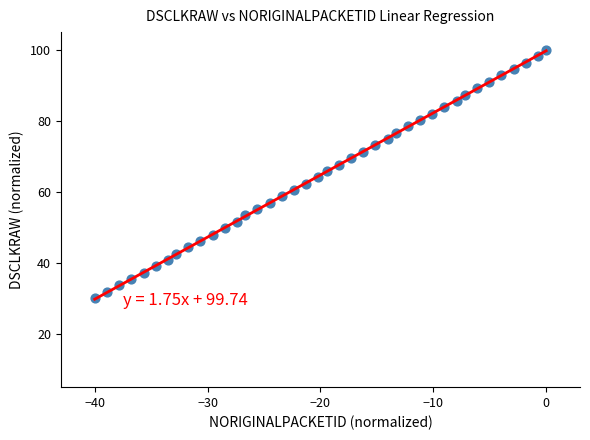

What is the range of X values (max minus min)?

40.0